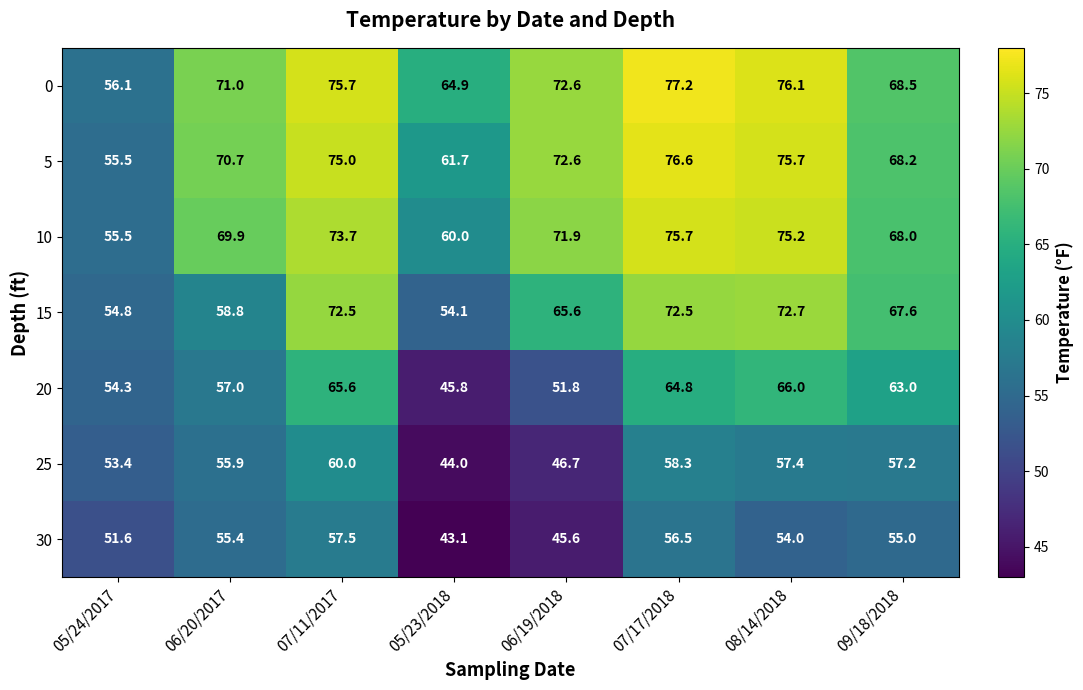

Between 05/24/2017 and 05/23/2018, which series saw the biggest shift?

25